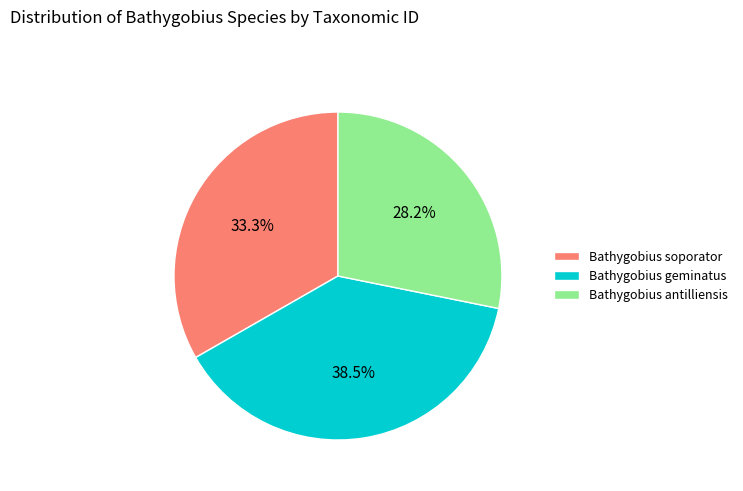

To the nearest percent, what portion does Bathygobius antilliensis represent?

28%